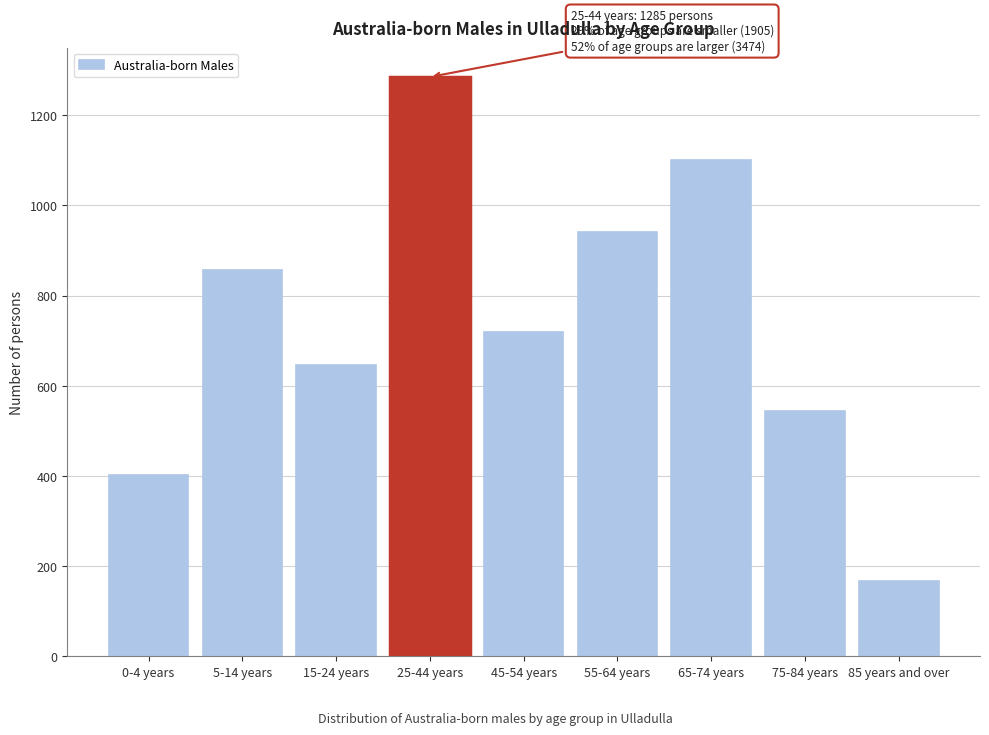

Reading left to right, extract all data points from this chart.

402	857	646	1285	720	941	1101	545	167